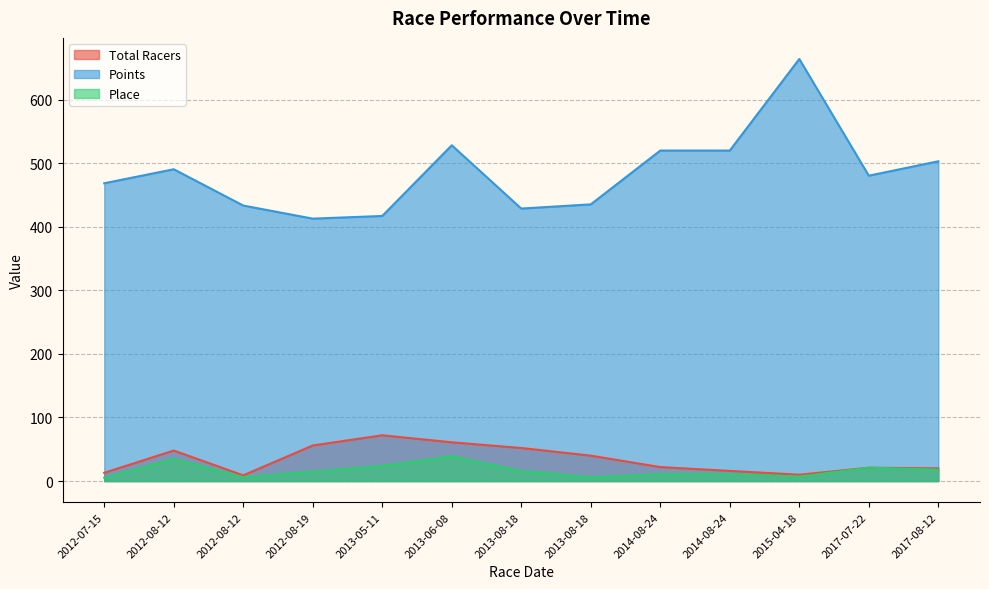

True or false: Points has a value of 647.5 at 2012-08-12.

False